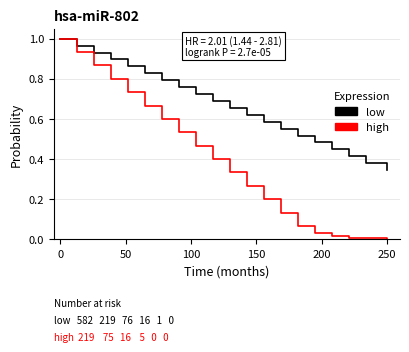

Which series has the largest range (max minus min)?

high